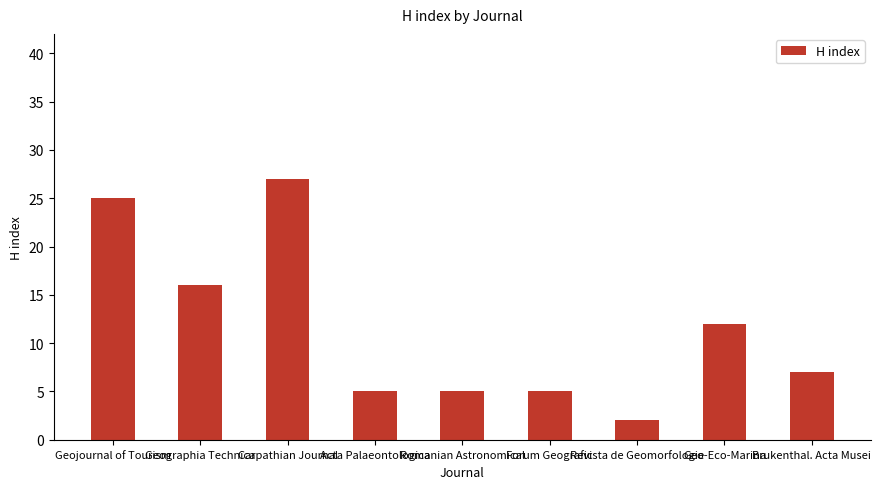

Between Carpathian Journal and Geo-Eco-Marina, which is larger?

Carpathian Journal